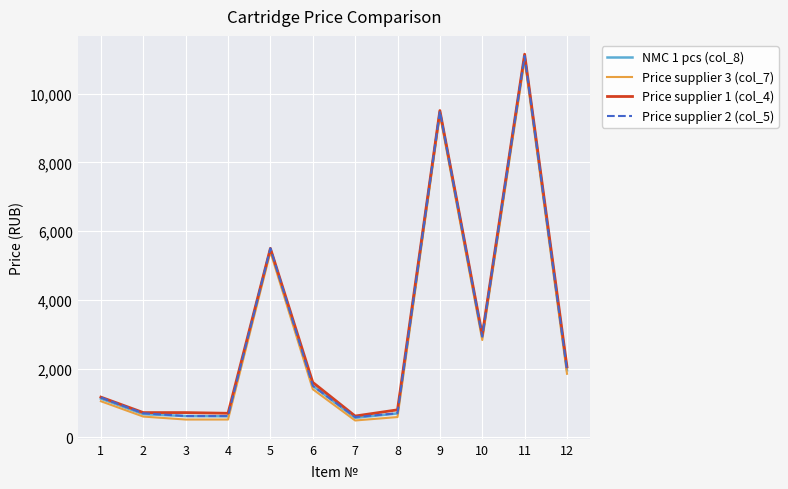

What is the spread (max minus min) of values at 8?

210.0